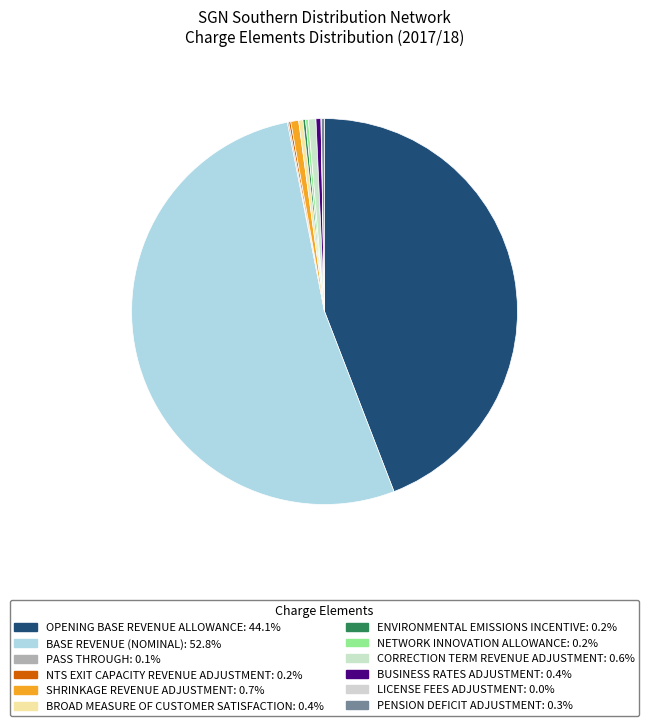

Count the number of slices in the pie.

12